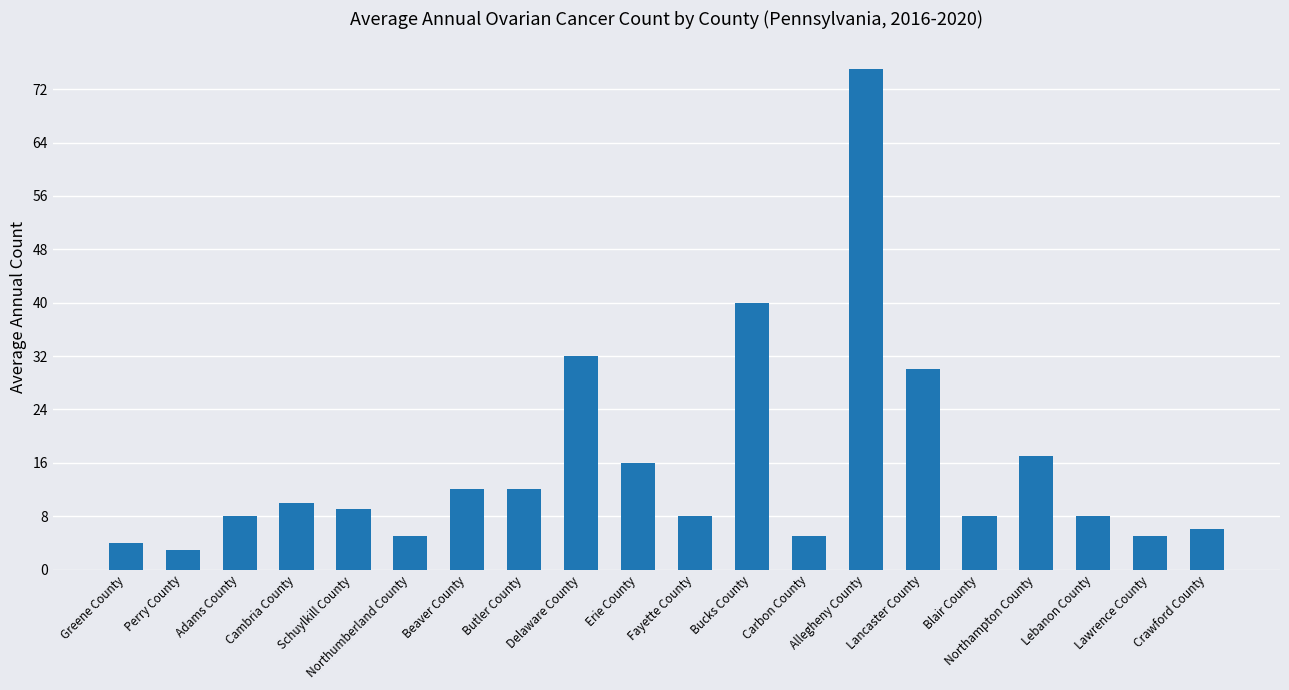

The chart shows a value of 12 at Blair County. True or false?

False